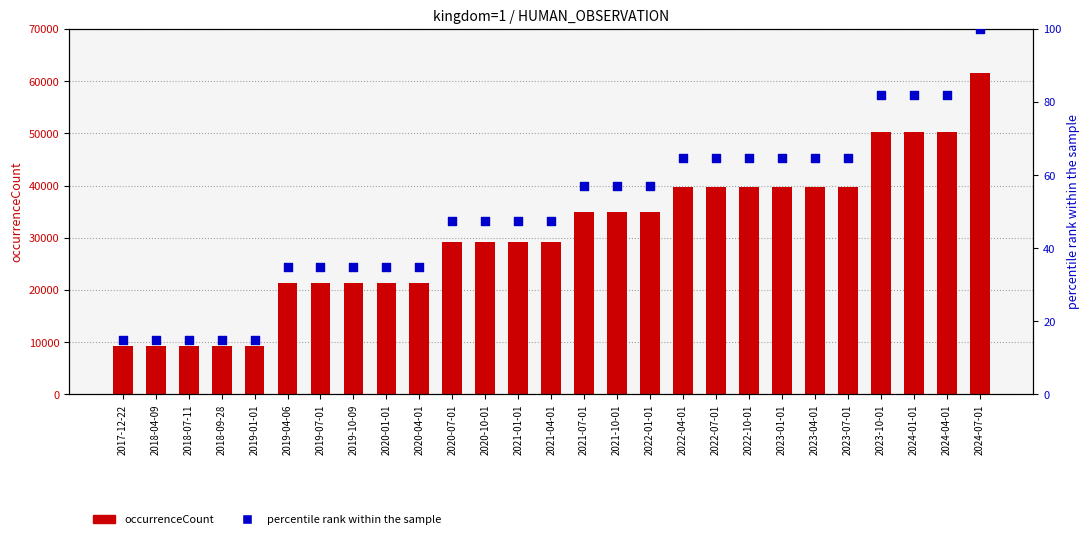

Which series has the widest spread of Y values?

occurrenceCount